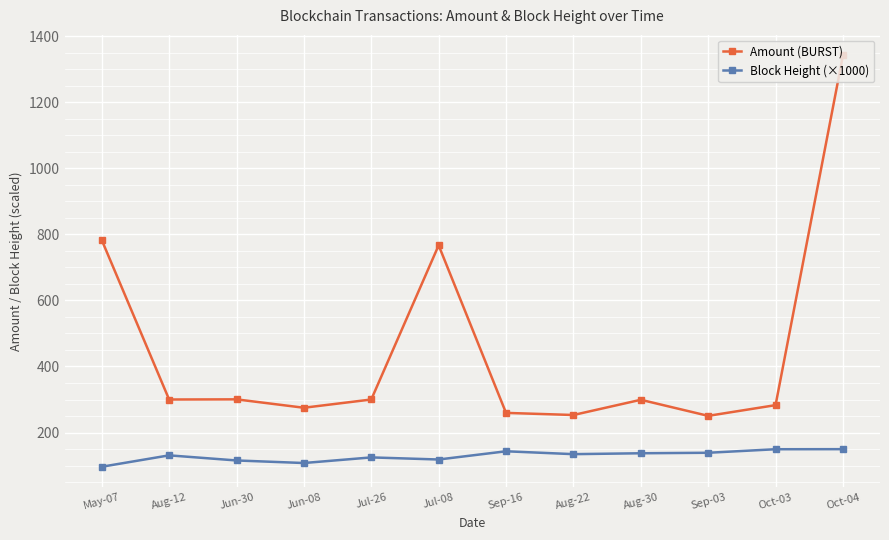

What is the difference between the highest and lowest values at Oct-04?

1192.4